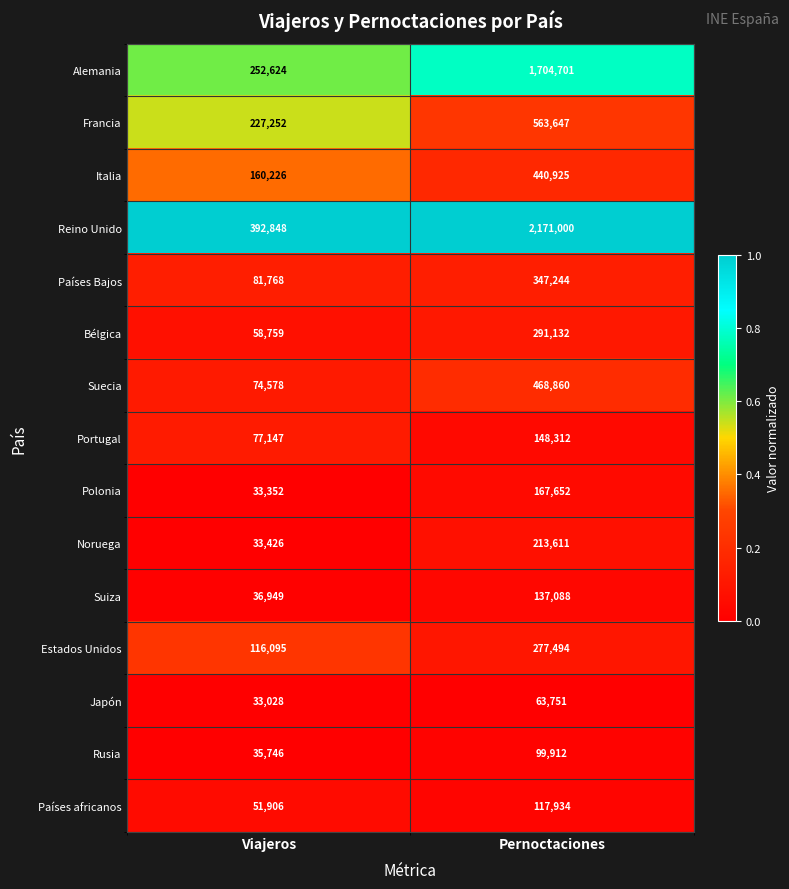

List the series in order of their peak value, highest first.

Reino Unido, Alemania, Francia, Suecia, Italia, Países Bajos, Bélgica, Estados Unidos, Noruega, Polonia, Portugal, Suiza, Países africanos, Rusia, Japón